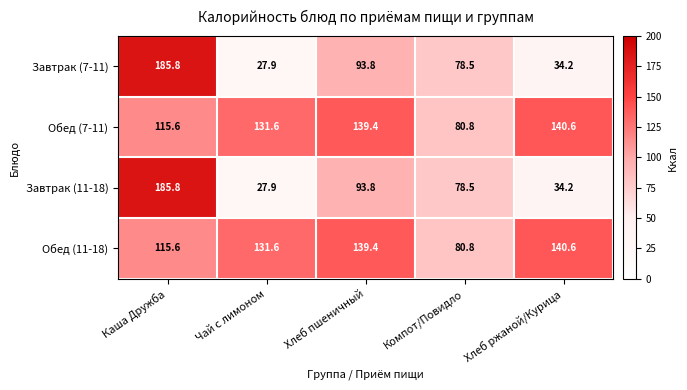

At which label is Обед (7-11) closest to 110?

Каша Дружба